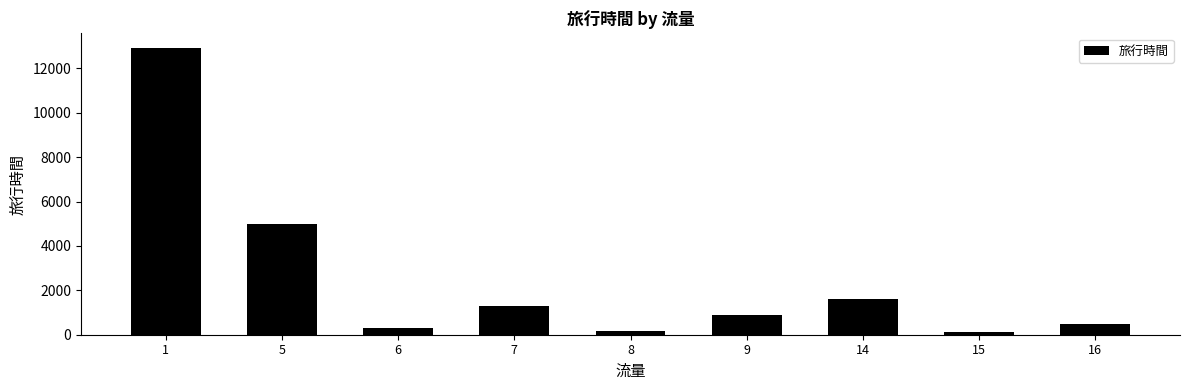

The value at 5 is 4979. True or false?

True